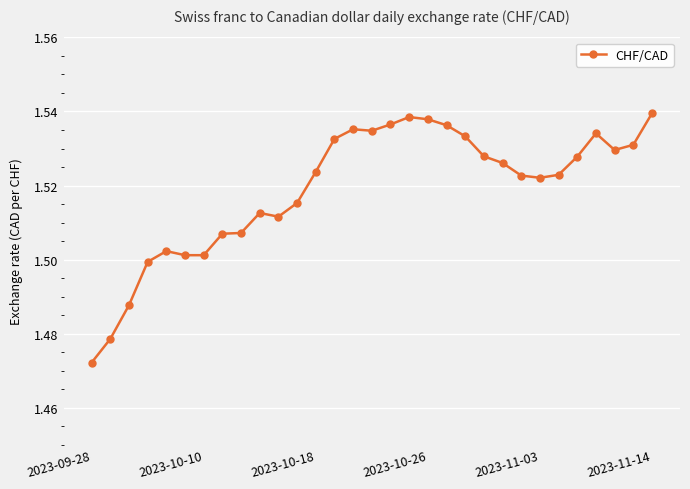

How many values are between 1 and 2?

31